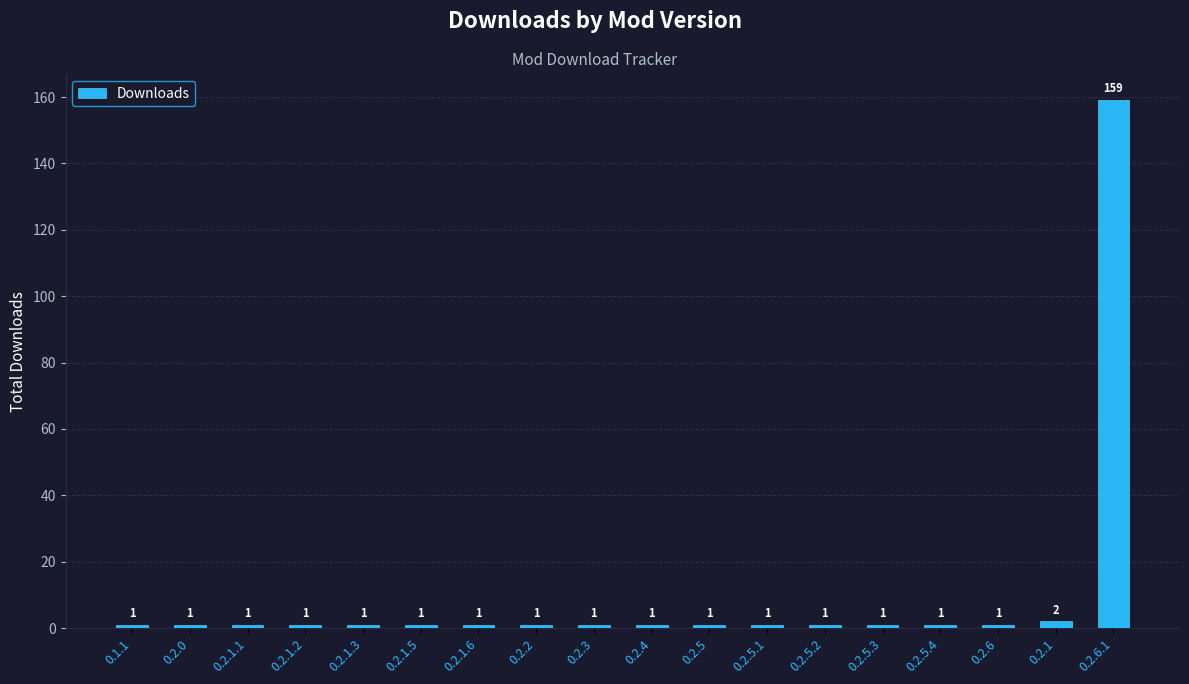

Reading right to left, what are all the values shown in this chart?

0.2.6.1=159	0.2.1=2	0.2.6=1	0.2.5.4=1	0.2.5.3=1	0.2.5.2=1	0.2.5.1=1	0.2.5=1	0.2.4=1	0.2.3=1	0.2.2=1	0.2.1.6=1	0.2.1.5=1	0.2.1.3=1	0.2.1.2=1	0.2.1.1=1	0.2.0=1	0.1.1=1